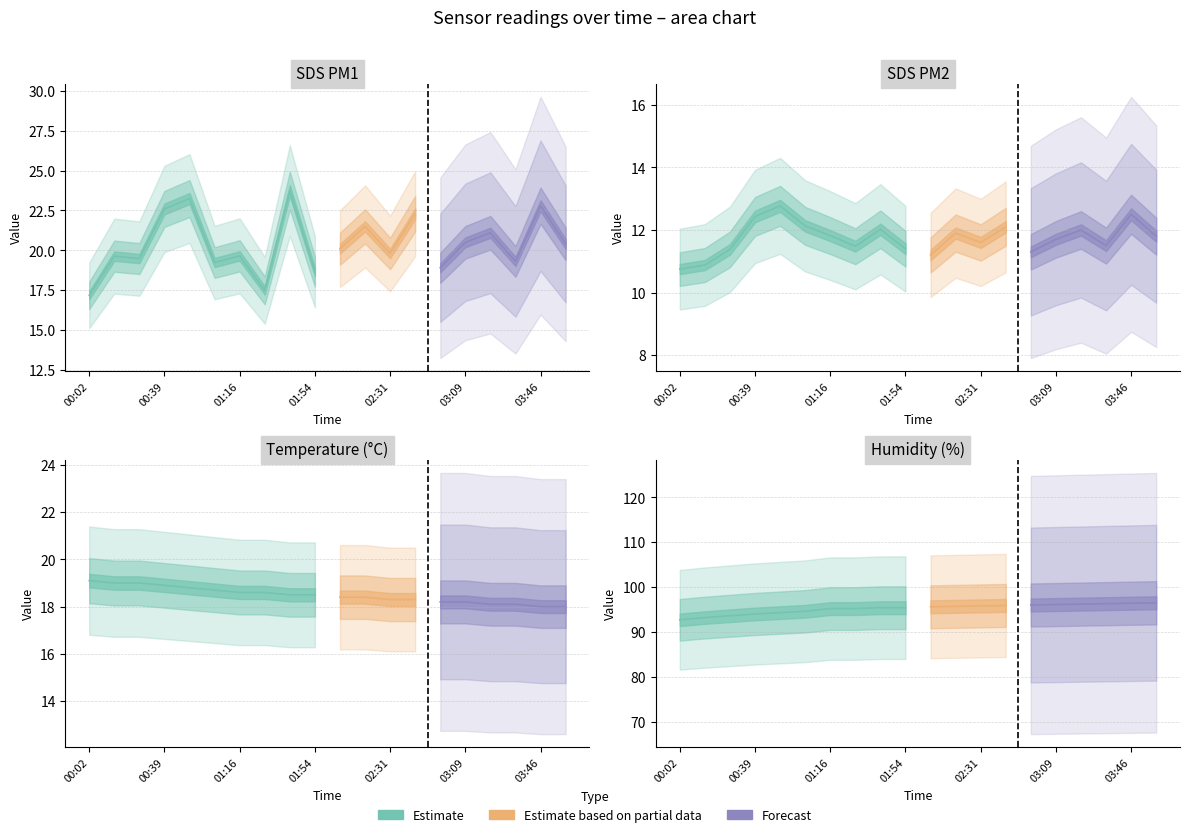

What is the minimum value for SDS_P2?

10.8